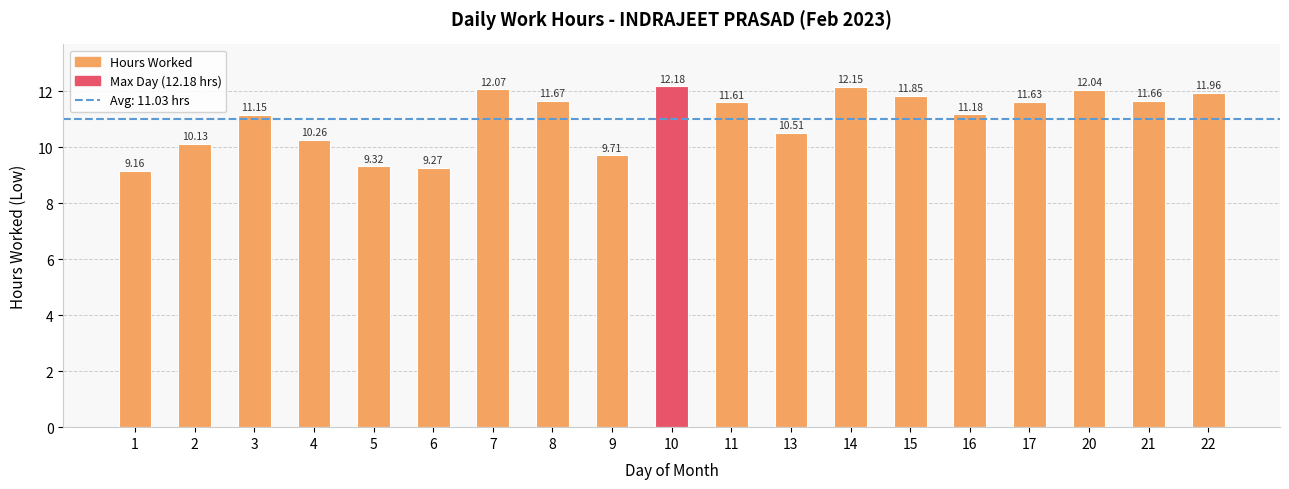

Are the bars grouped side by side (vs. stacked)?

No